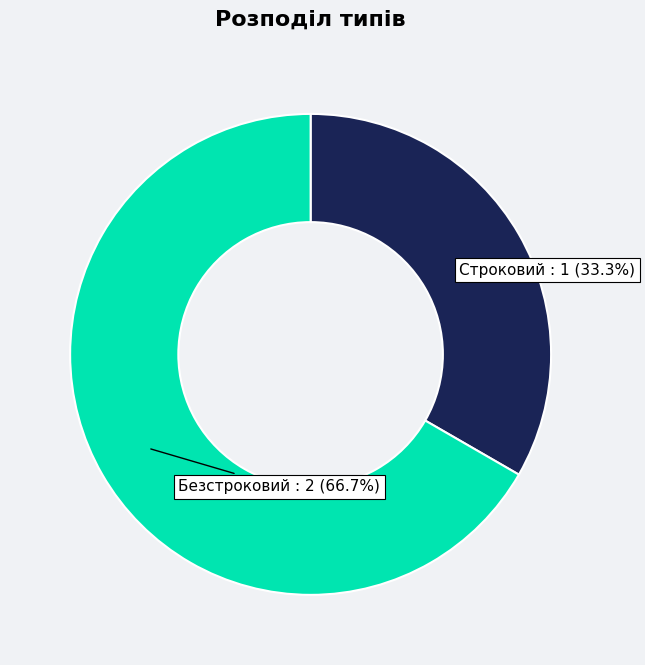

Count the number of slices in the pie.

2